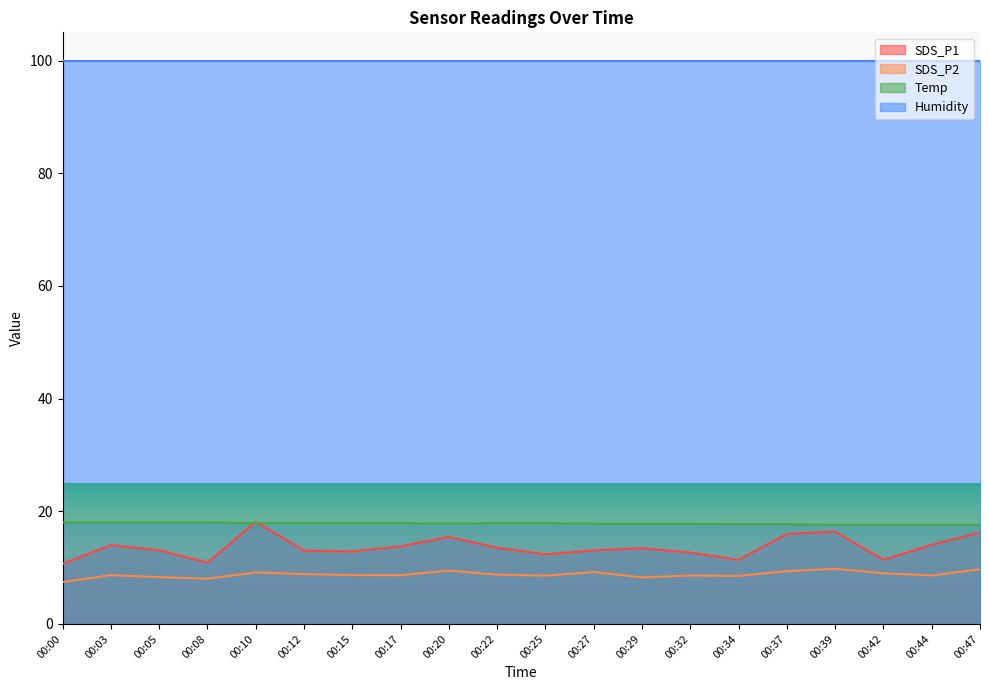

Rank the categories by SDS_P1 value from lowest to highest.

00:00, 00:08, 00:34, 00:42, 00:25, 00:32, 00:15, 00:12, 00:05, 00:27, 00:29, 00:22, 00:17, 00:03, 00:44, 00:20, 00:37, 00:47, 00:39, 00:10